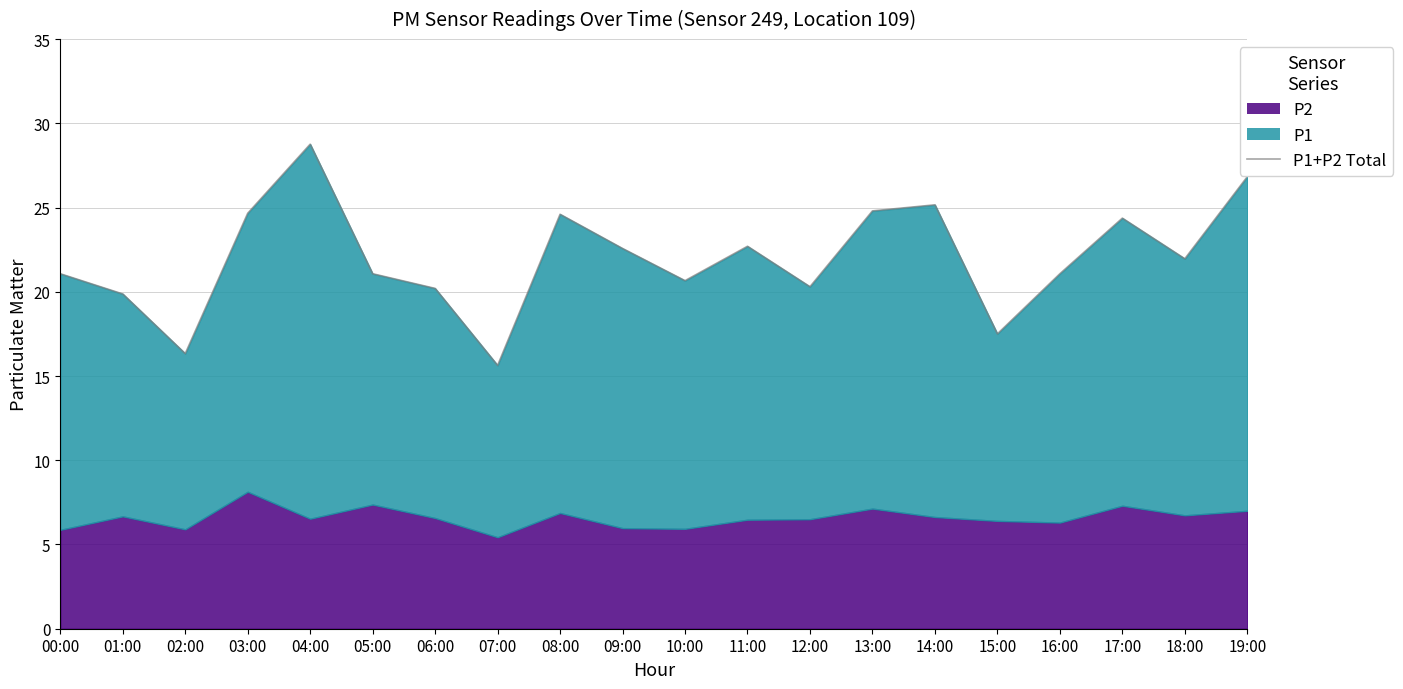

What is the difference between the second highest and second lowest values?

10.5